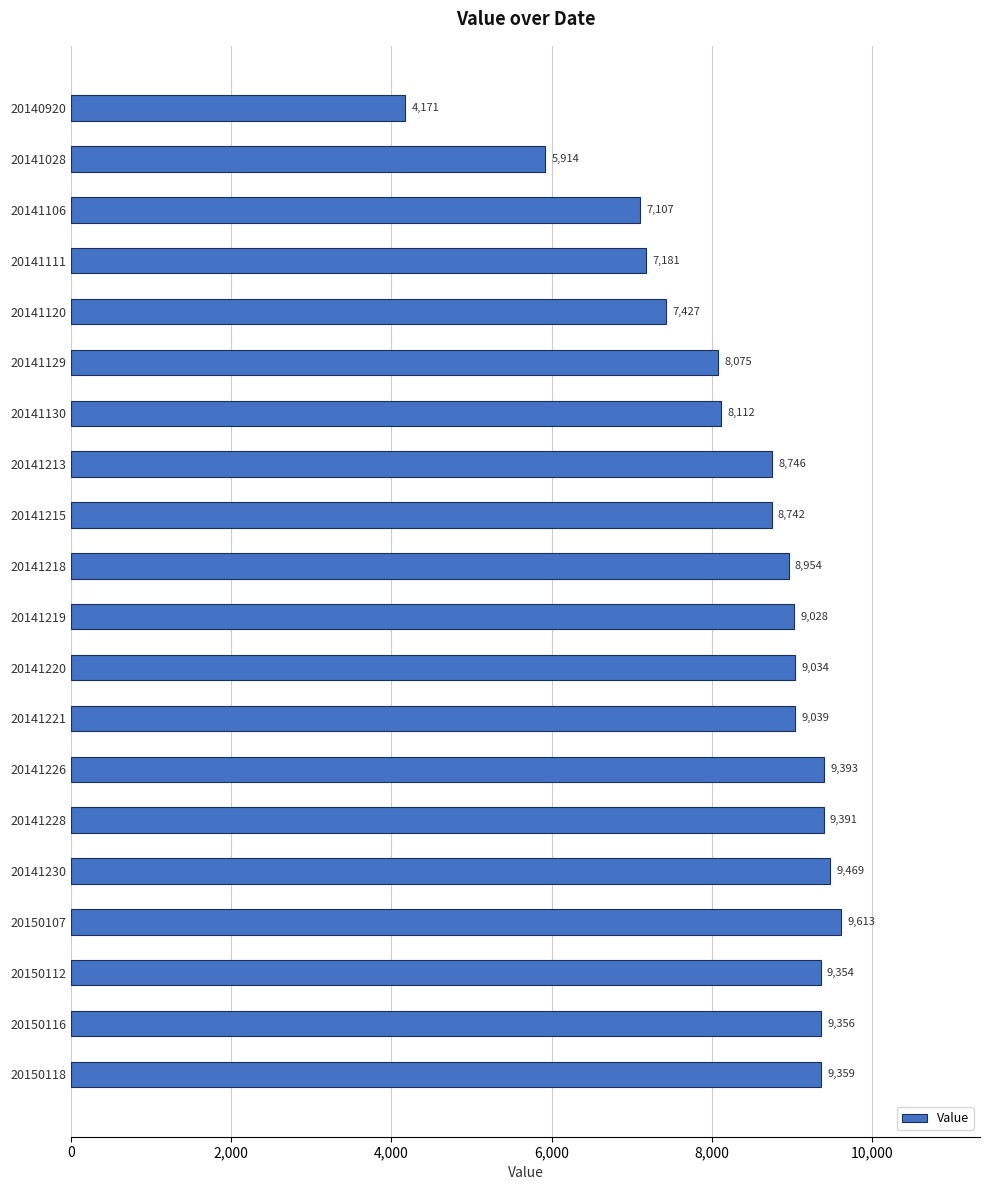

List the labels in order of value, largest first.

20150107, 20141230, 20141226, 20141228, 20150118, 20150116, 20150112, 20141221, 20141220, 20141219, 20141218, 20141213, 20141215, 20141130, 20141129, 20141120, 20141111, 20141106, 20141028, 20140920